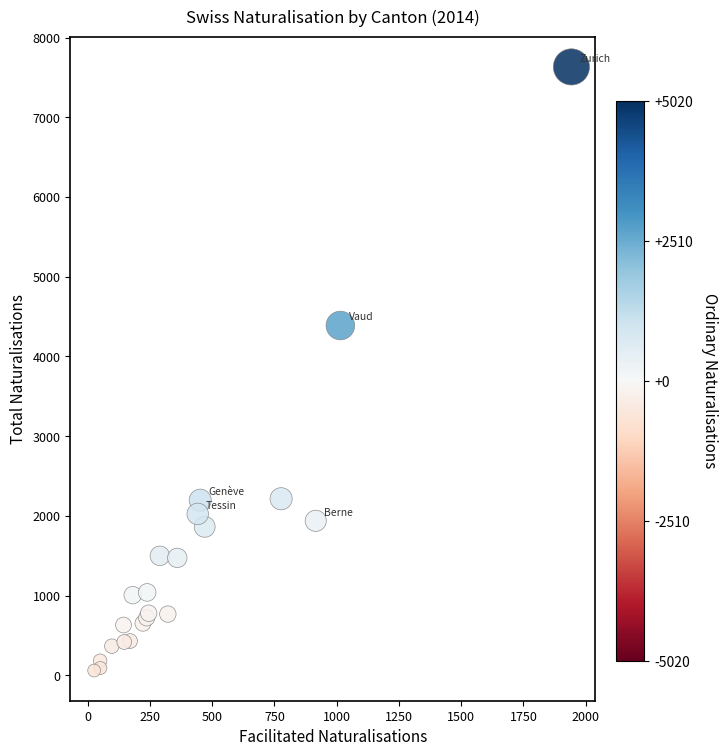

What Y value in the scatter plot is closest to 3846?

4388